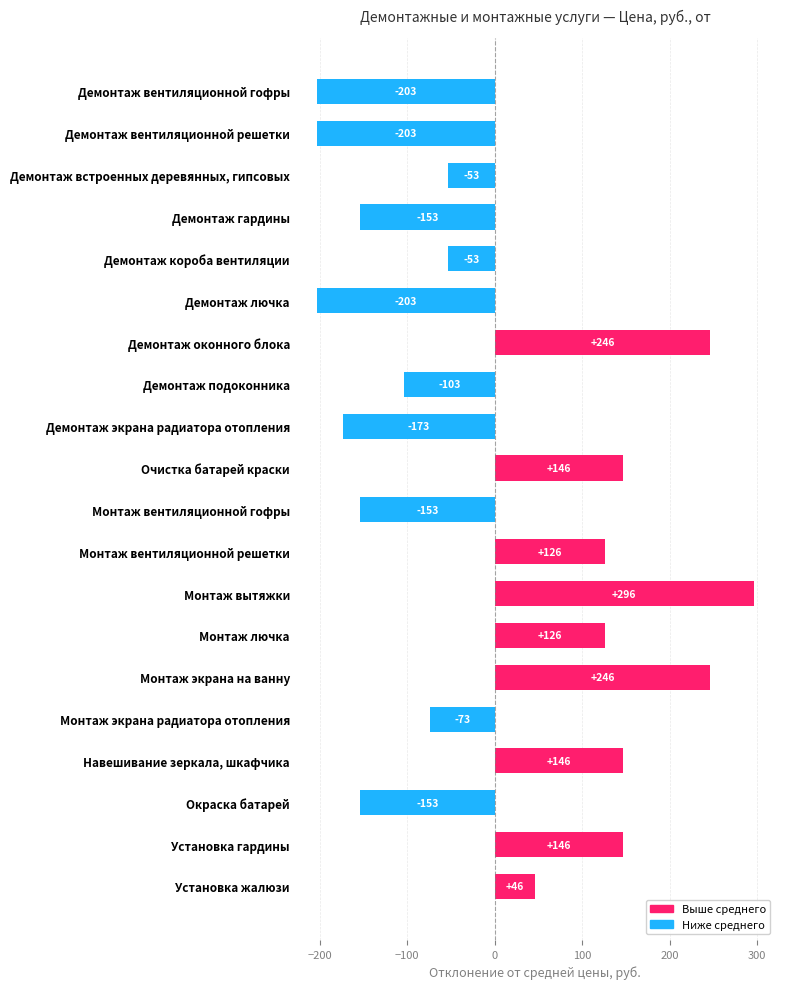

How many bars are there in total?

20